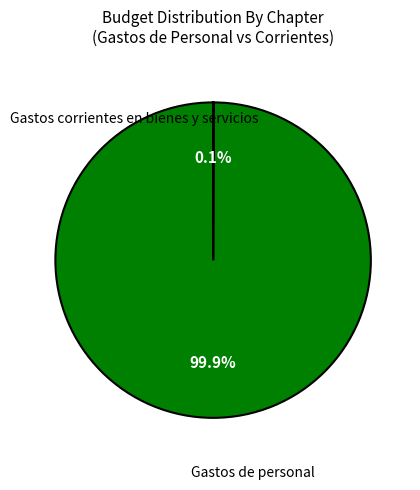

Is there a majority slice in this chart?

Yes